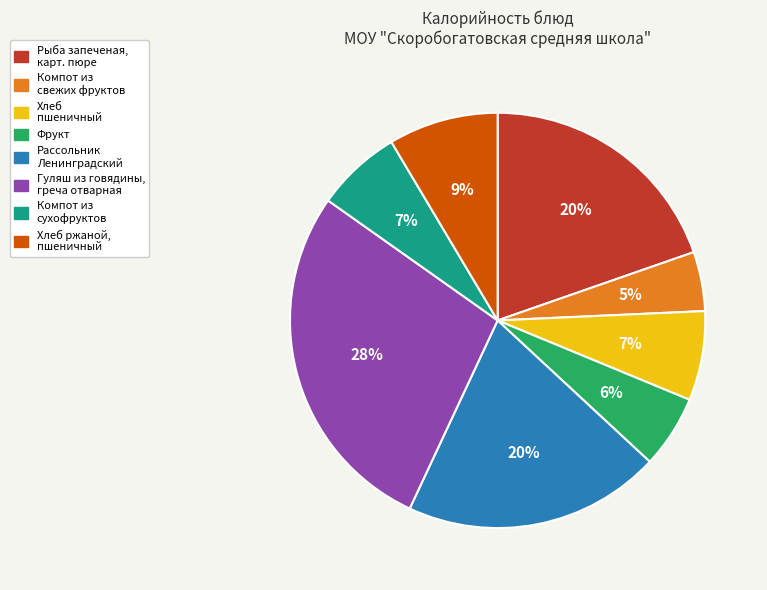

To the nearest percent, what is the average slice percentage?

12%